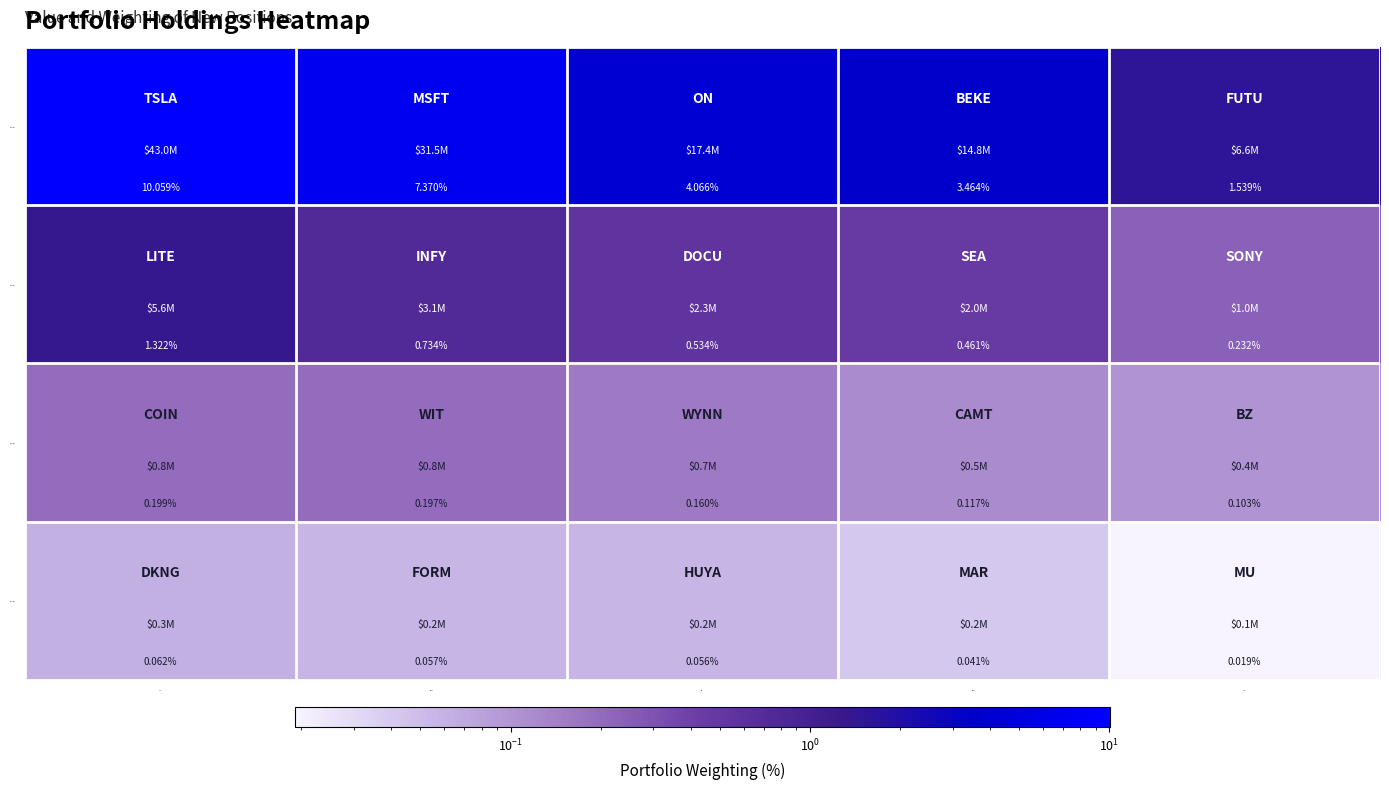

At which category is the sum across all series the highest?

TSLA